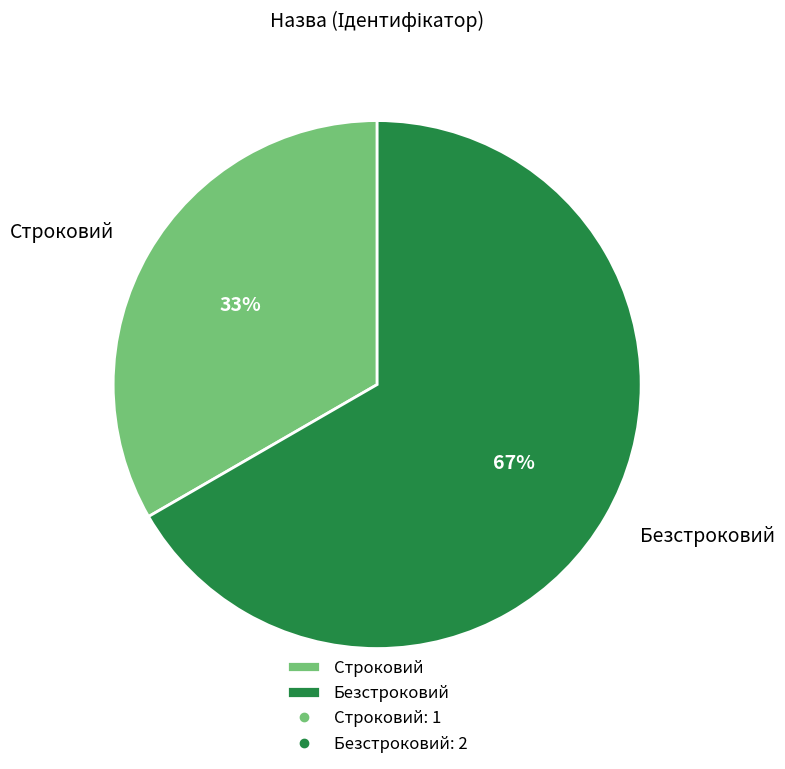

How many segments does this pie chart have?

2